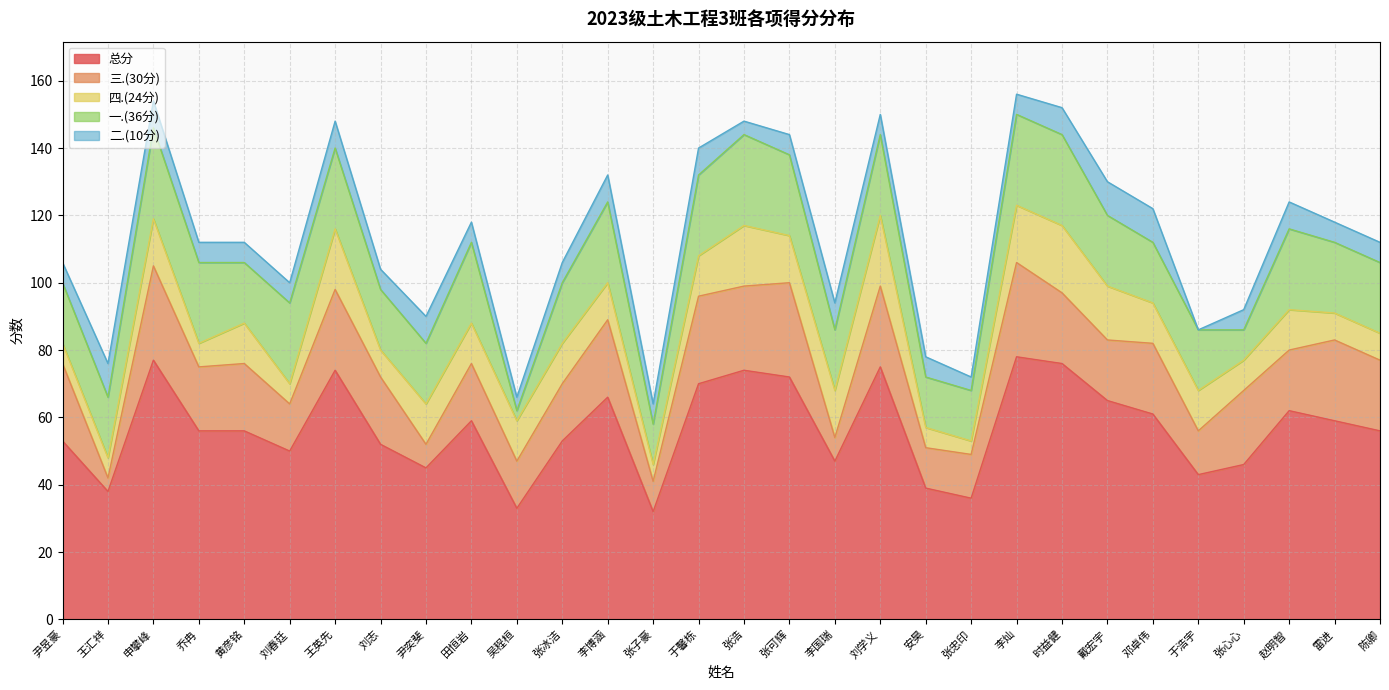

What is the sum of all 四.(24分) values?

344